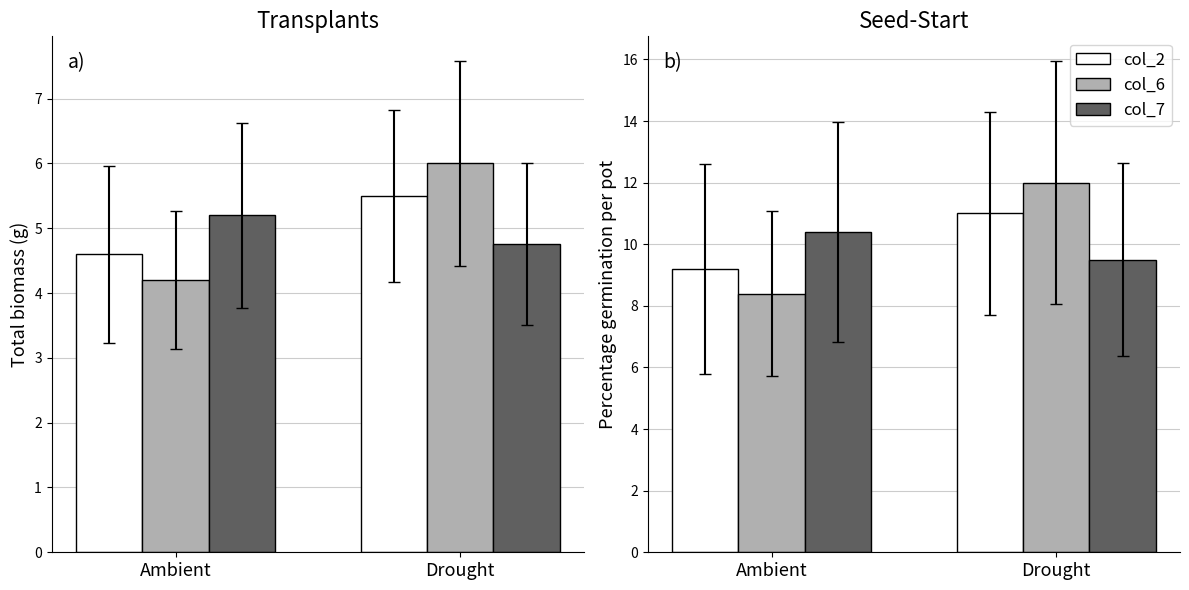

Count the number of categories in the chart.

2